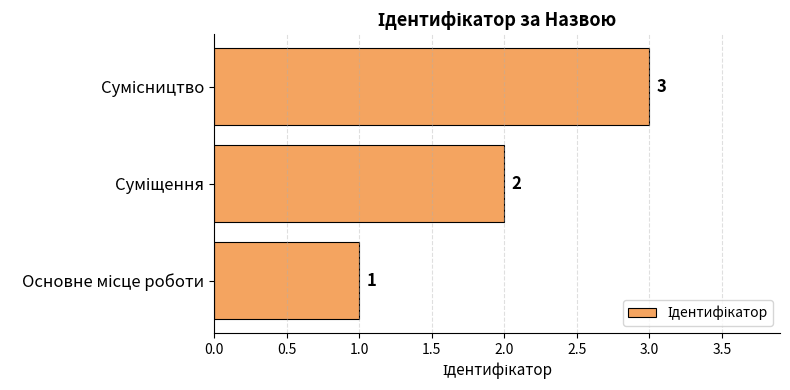

How many values are between 1 and 3?

3